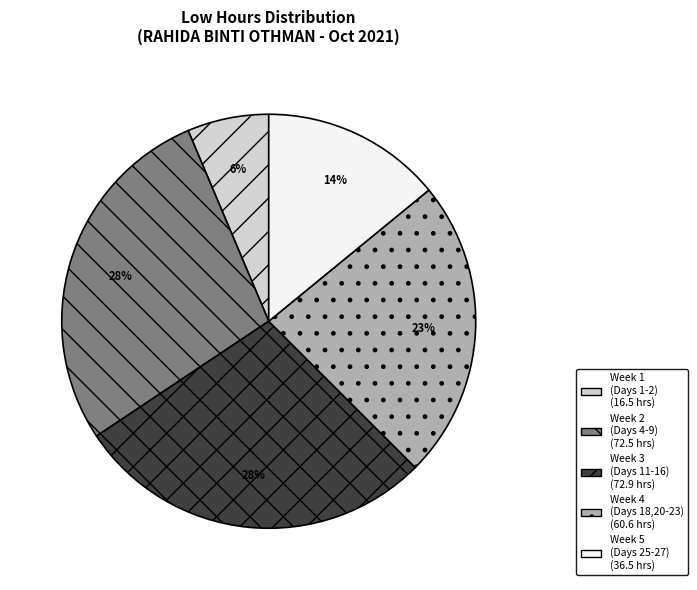

To the nearest percent, what is the difference between the largest and smallest slice percentages?

22%